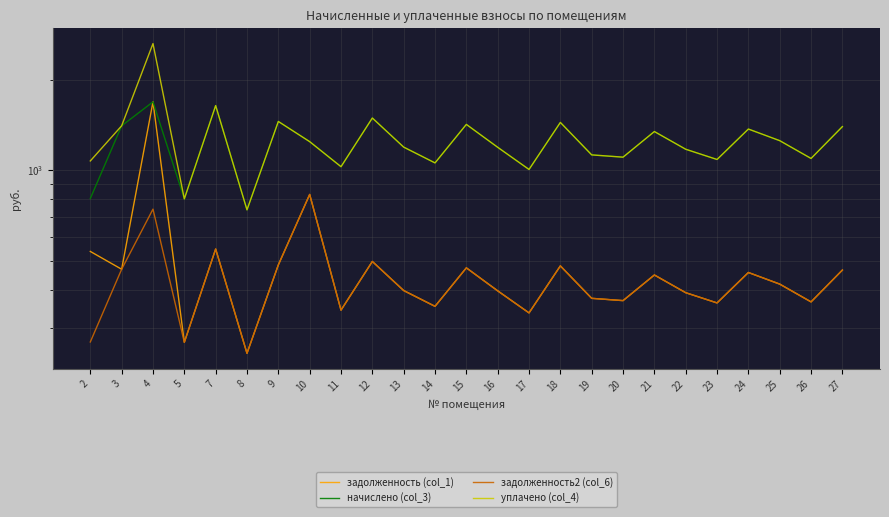

The value of задолженность (col_1) at 5 is 267.8. True or false?

True